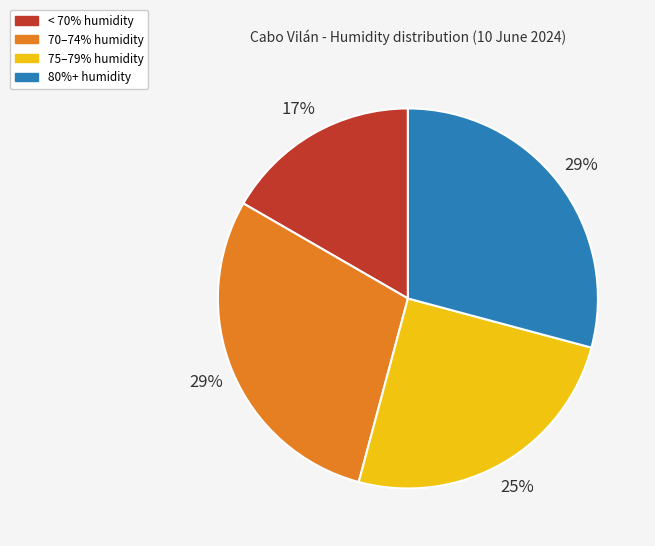

To the nearest percent, what is the average slice percentage?

25%